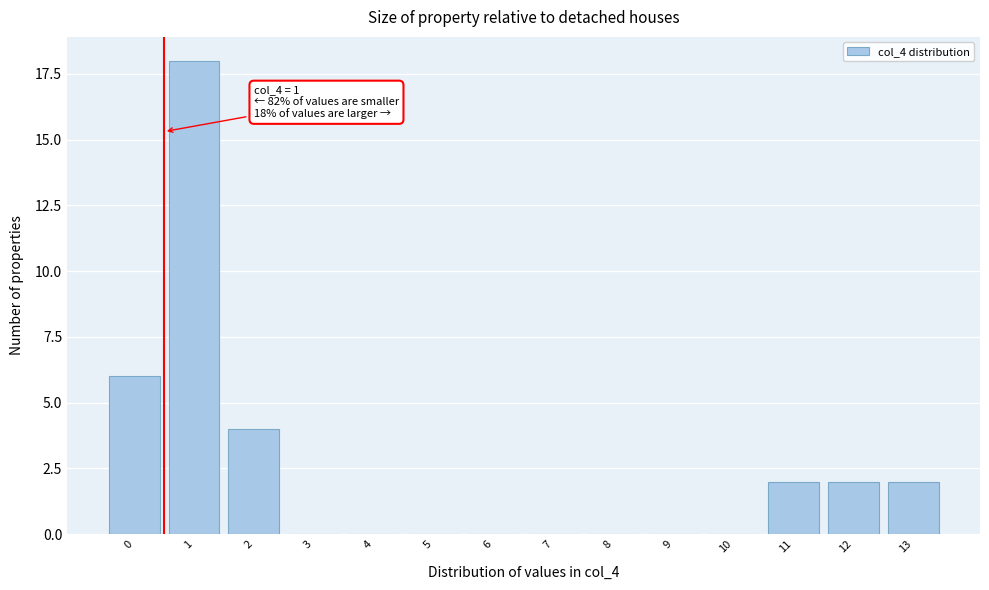

Reading left to right, transcribe all the data shown in this chart.

0=6	1=18	2=4	3=0	4=0	5=0	6=0	7=0	8=0	9=0	10=0	11=2	12=2	13=2